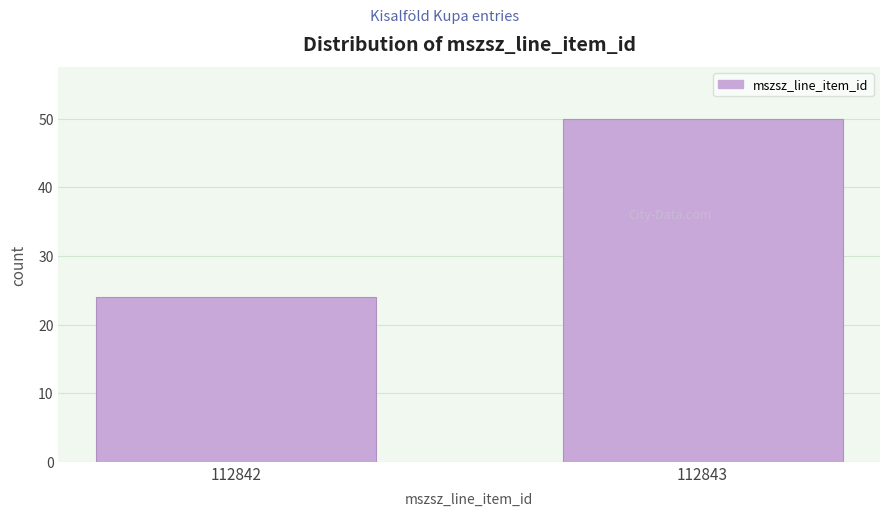

Reading left to right, transcribe all the data shown in this chart.

112842=24	112843=50